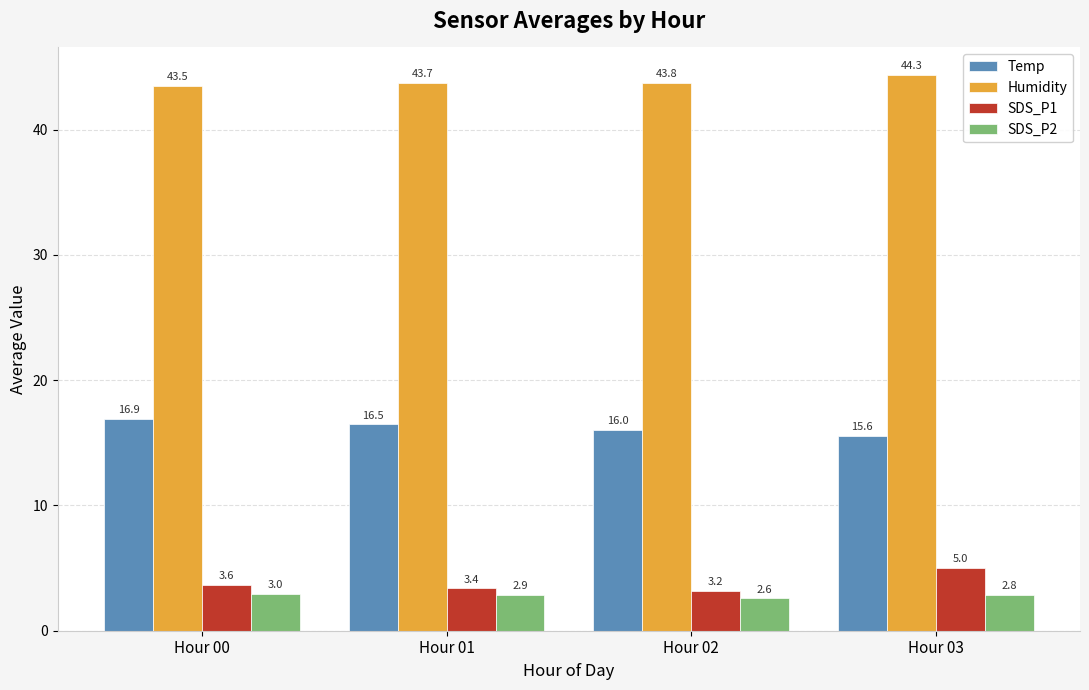

At how many categories does at least one series exceed 23?

4